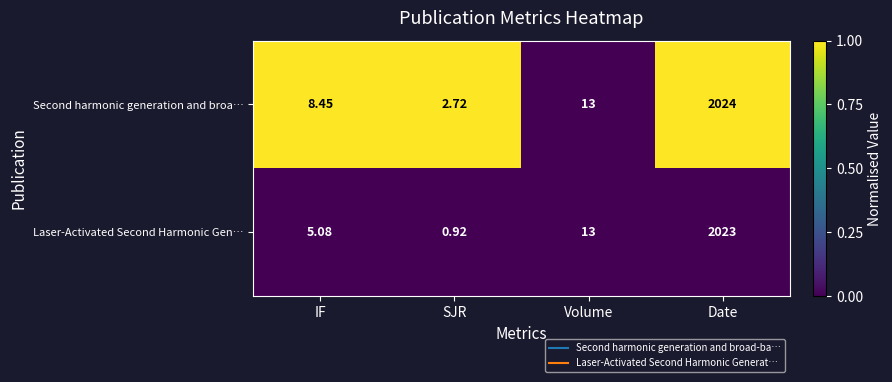

Is the value of Second harmonic generation and broa… at IF greater than the value of Laser-Activated Second Harmonic Gen… at Volume?

No